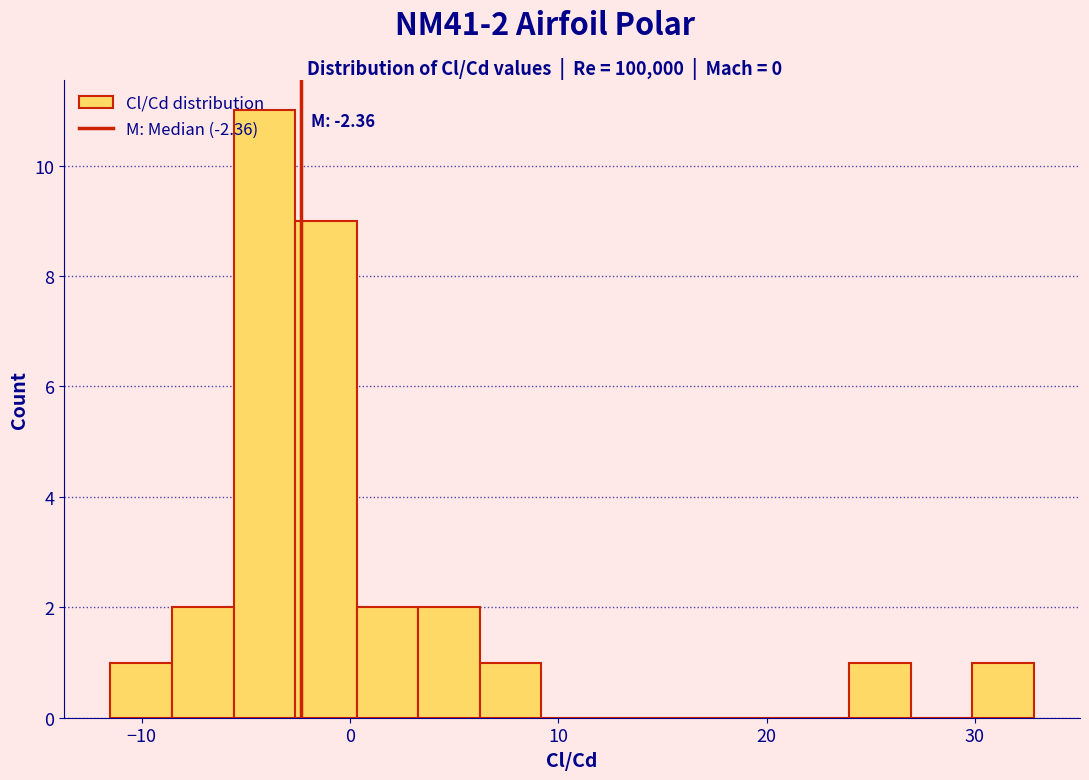

Read against the x-axis, roughly where is the centre of the tallest bar?

-4